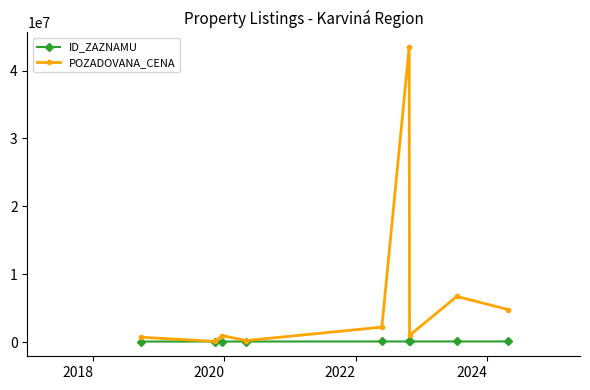

Which series has the largest total across all categories?

POZADOVANA_CENA